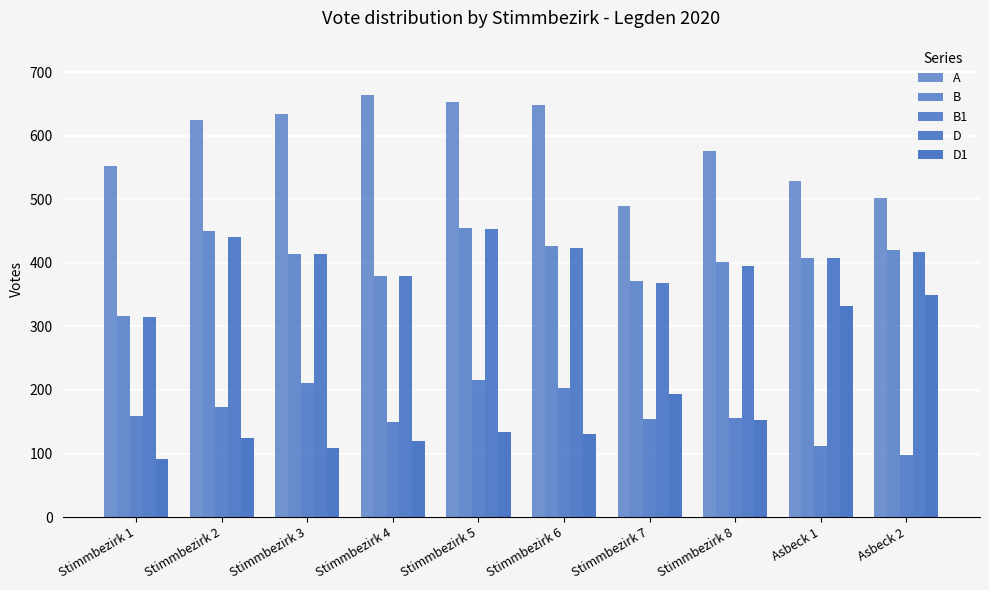

Are the bars grouped side by side (vs. stacked)?

Yes